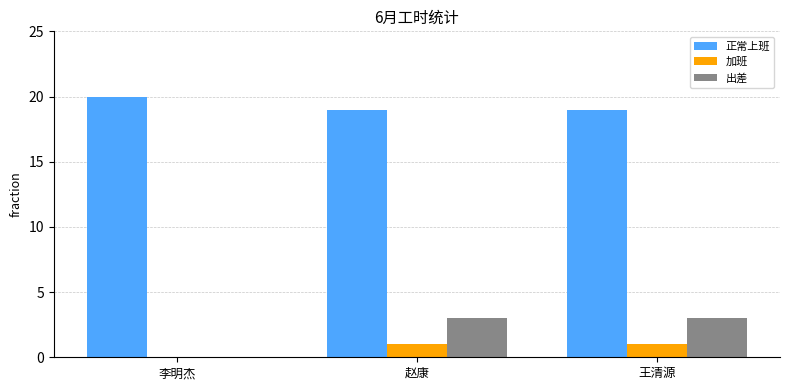

True or false: 正常上班 has a value of 20 at 李明杰.

True